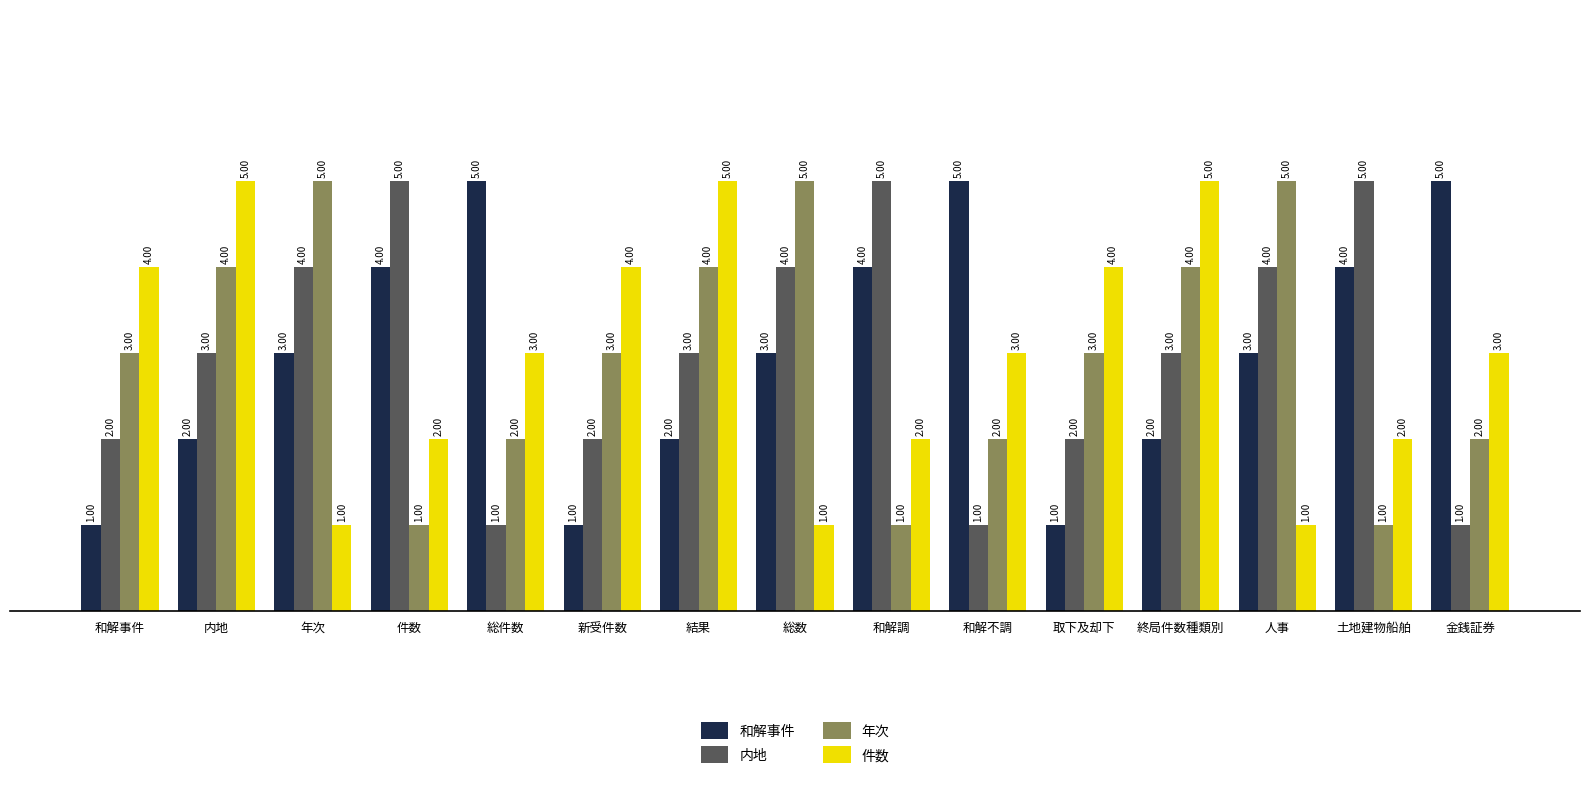

Reading left to right, extract all data points from this chart.

和解事件: 1	2	3	4	5	1	2	3	4	5	1	2	3	4	5
内地: 2	3	4	5	1	2	3	4	5	1	2	3	4	5	1
年次: 3	4	5	1	2	3	4	5	1	2	3	4	5	1	2
件数: 4	5	1	2	3	4	5	1	2	3	4	5	1	2	3